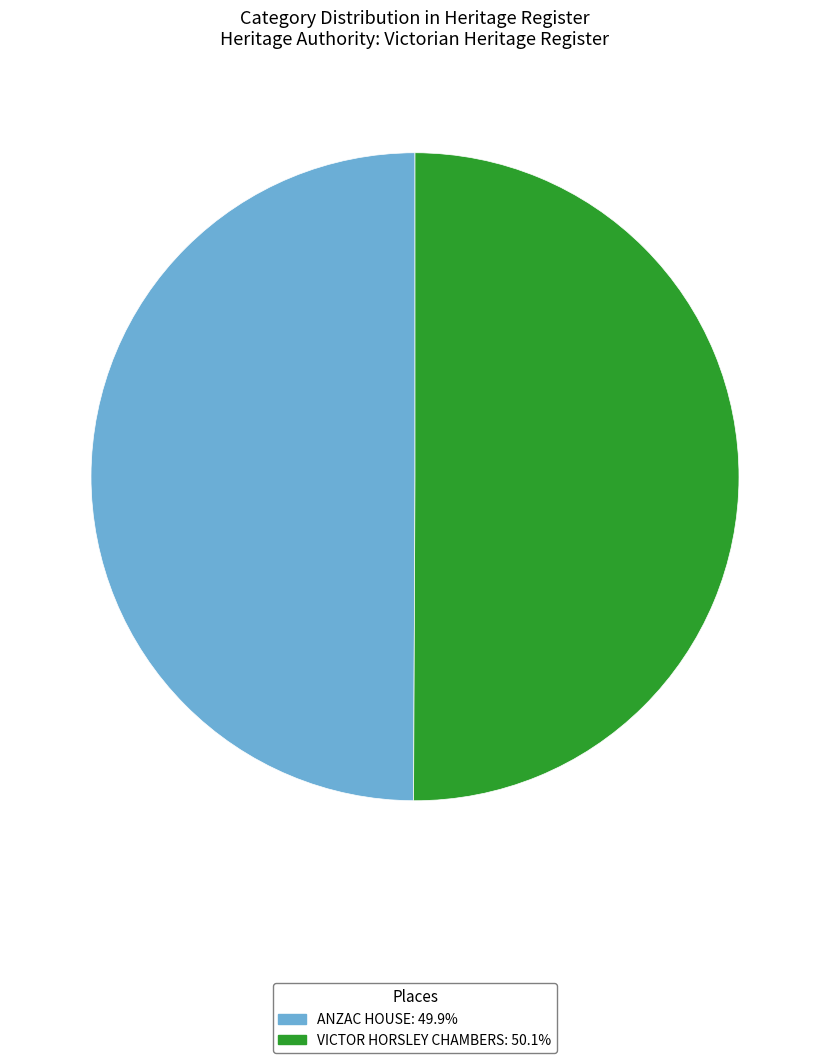

Combined, do ANZAC HOUSE and VICTOR HORSLEY CHAMBERS account for over 50%?

Yes